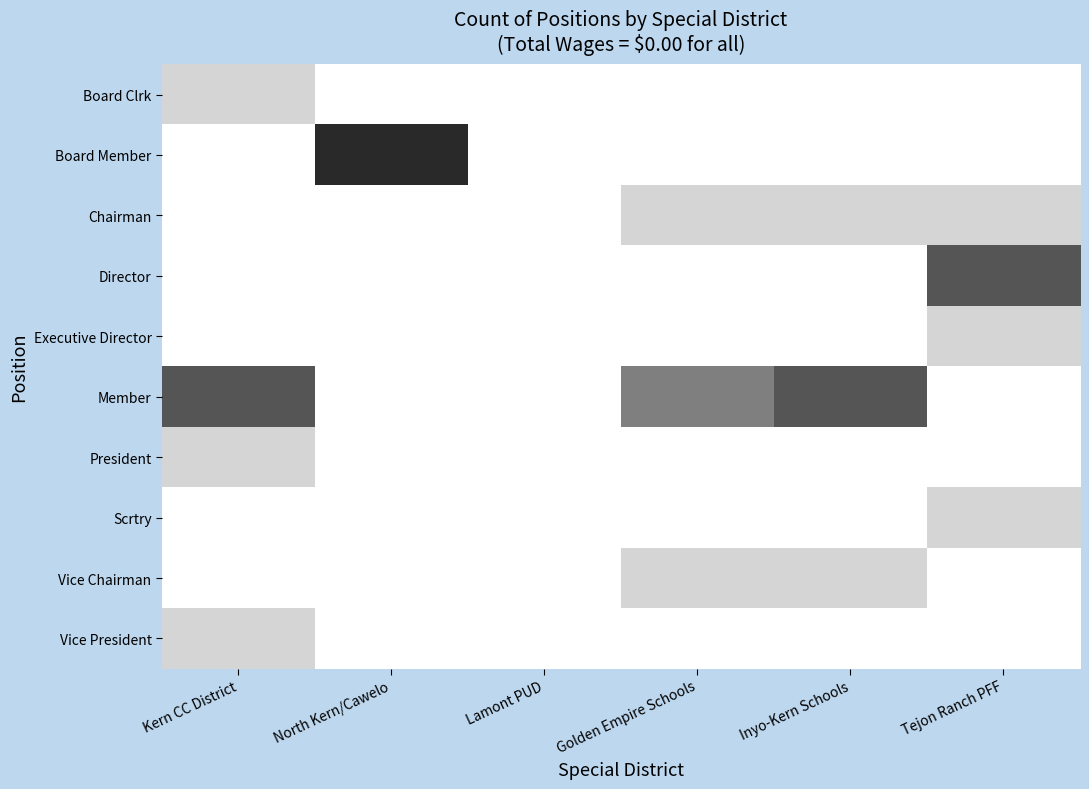

Which category has the lowest value across all series?

North Kern/Cawelo